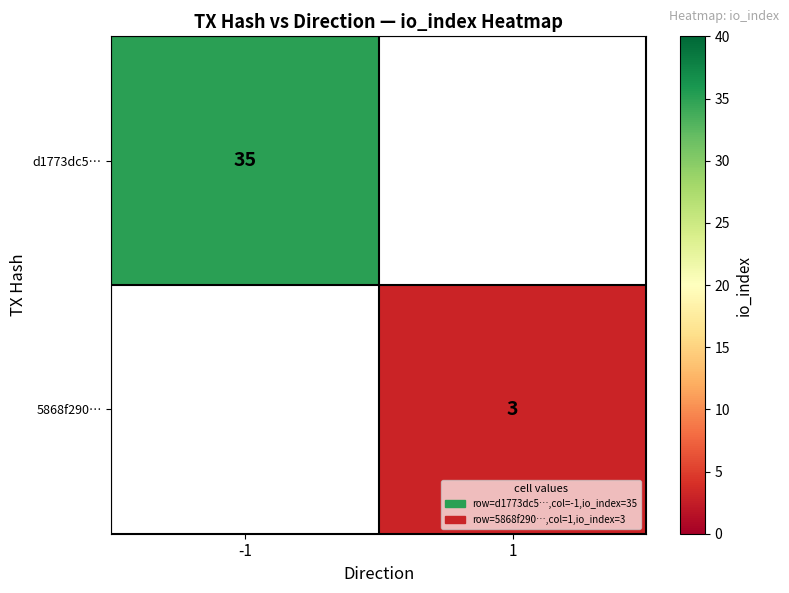

The value of d1773dc5… at -1 is 35. True or false?

True